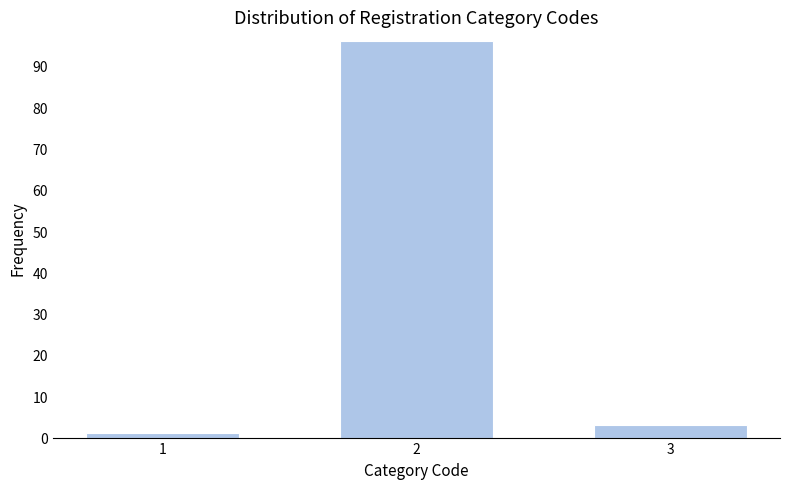

Reading left to right, what are all the values shown in this chart?

1=1	2=96	3=3